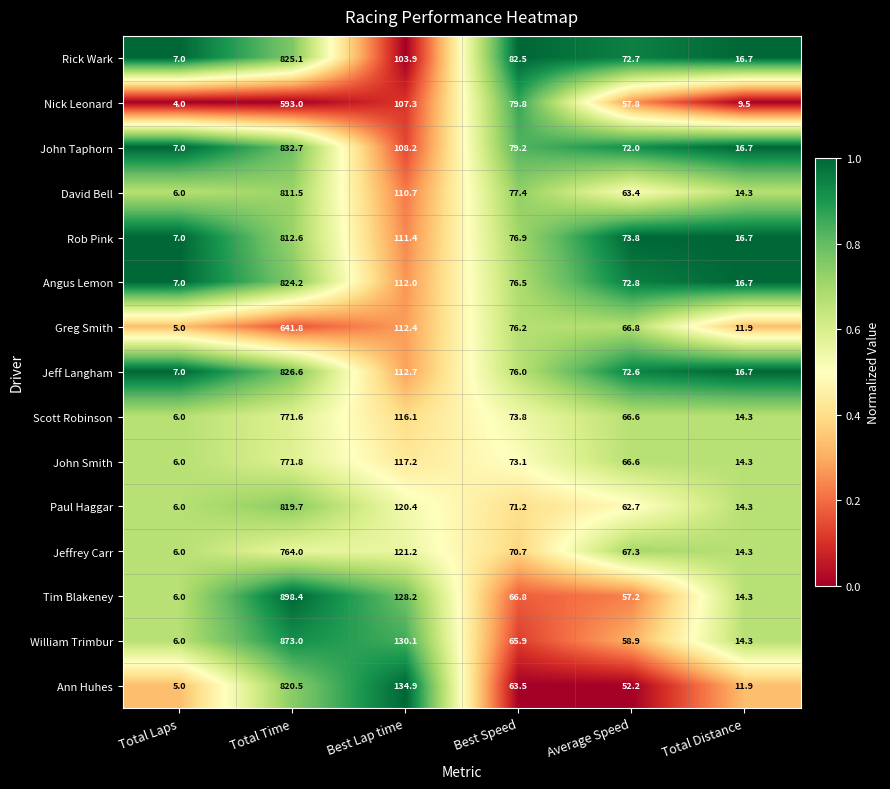

What is the highest value of the William Trimbur series?

873.0